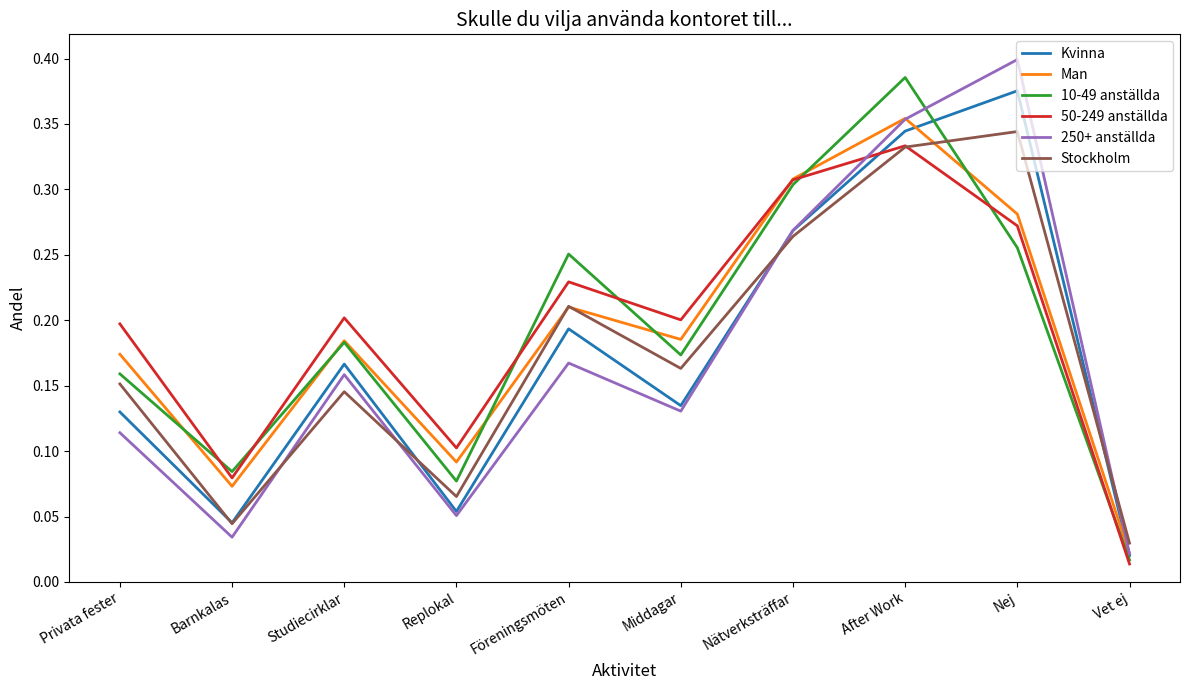

What position from the right is Föreningsmöten?

6